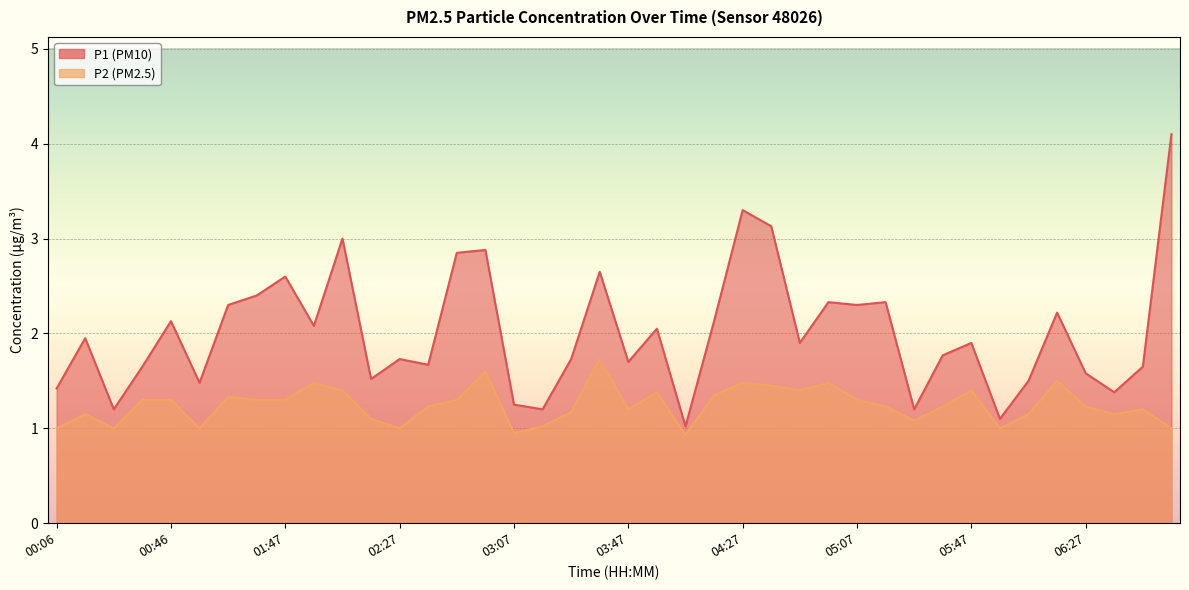

Which series has the largest total across all categories?

P1